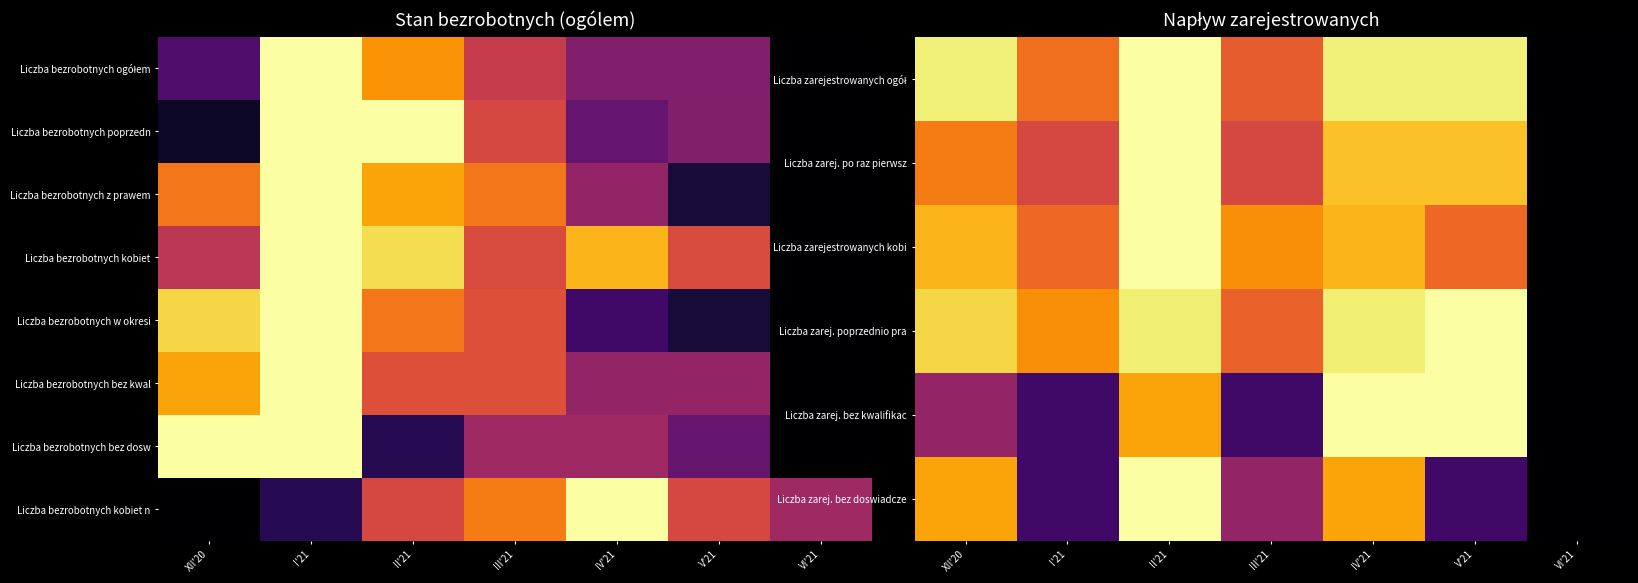

The value of Liczba bezrobotnych kobiet n at IV'21 is 0.5. True or false?

False